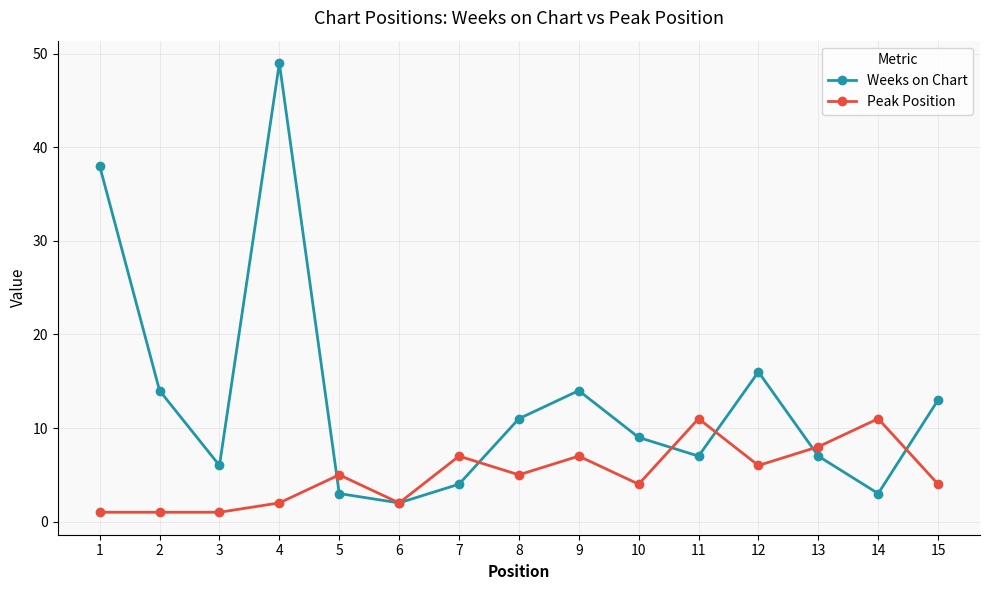

Where do Peak Position and Weeks on Chart first cross each other?

4 and 5